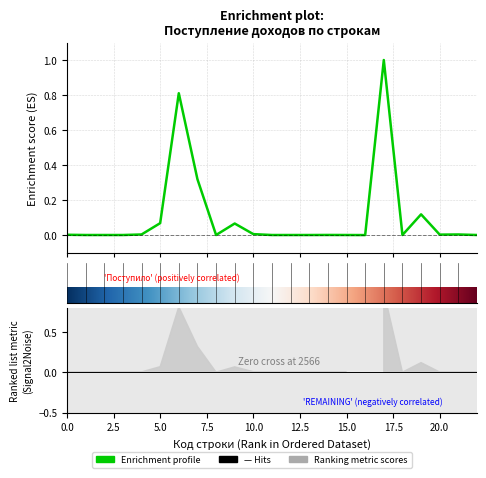

Reading left to right, list all the values displayed in this chart.

0.0	0.0	0.0	0.0	0.0	0.1	0.8	0.3	0.0	0.1	0.0	0.0	0.0	0.0	0.0	0.0	-0.0	1.0	0.0	0.1	0.0	0.0	0.0